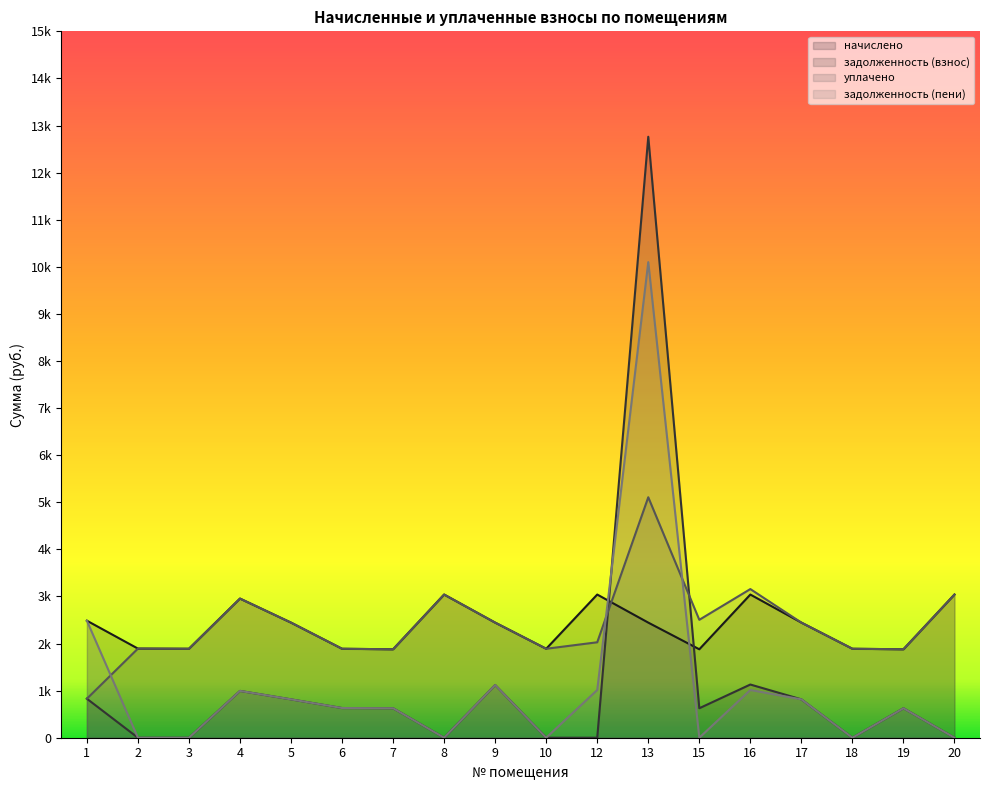

True or false: задолженность (пени) has a value of 626.0 at 7.

True